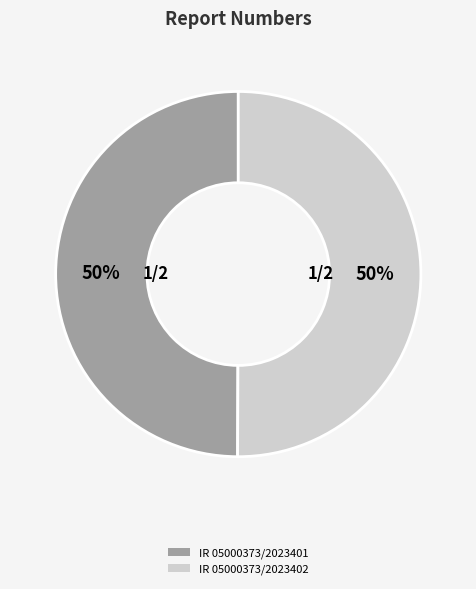

To the nearest percent, what is the average slice percentage?

50%